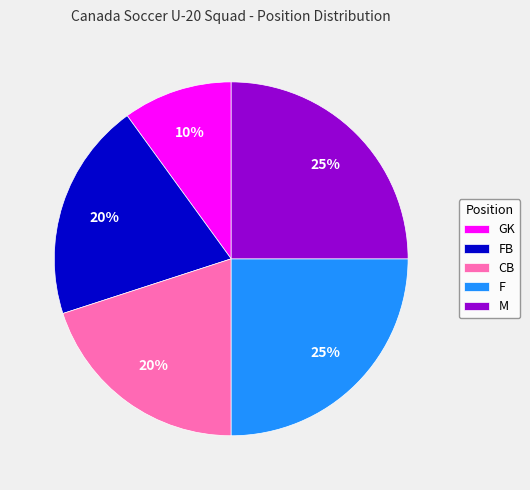

How many slices are in this pie chart?

5